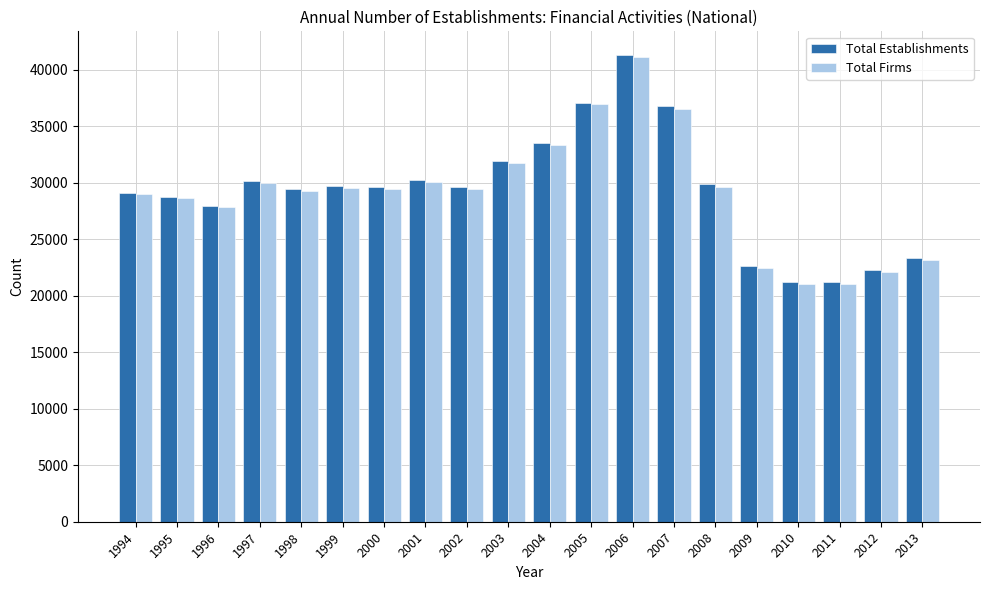

At which category is the sum across all series the highest?

2006